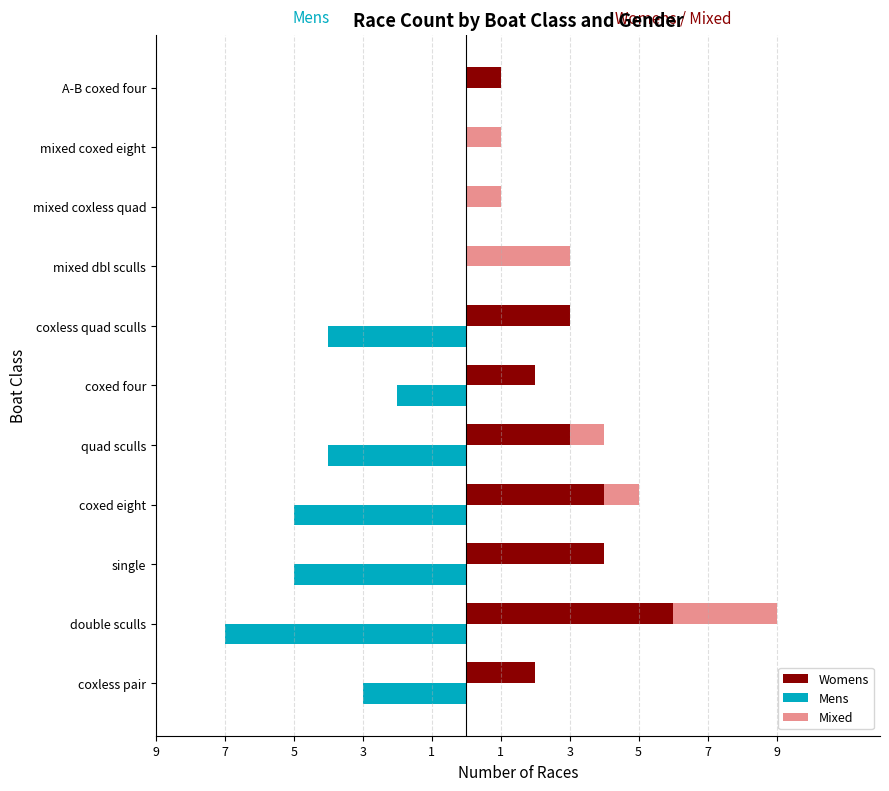

Between double sculls and A-B coxed four, which series saw the biggest shift?

Mens